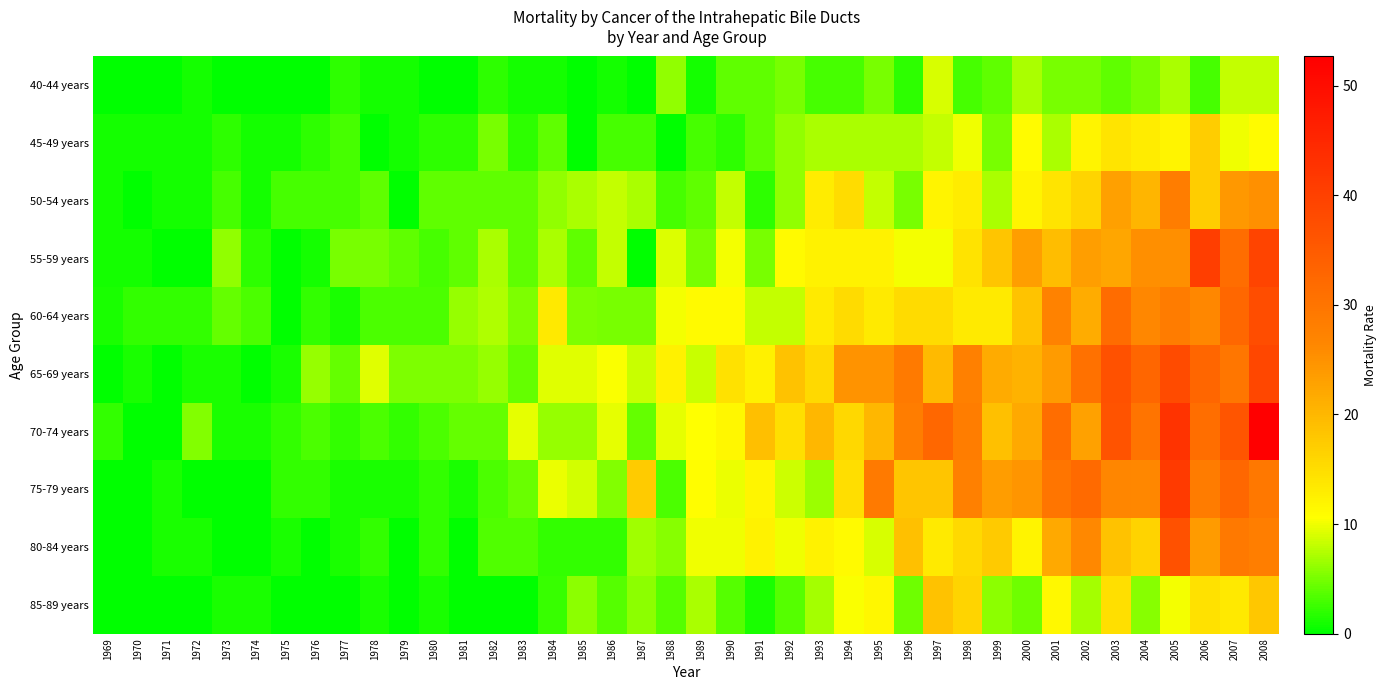

What is the total value across all series at 2008?

288.3